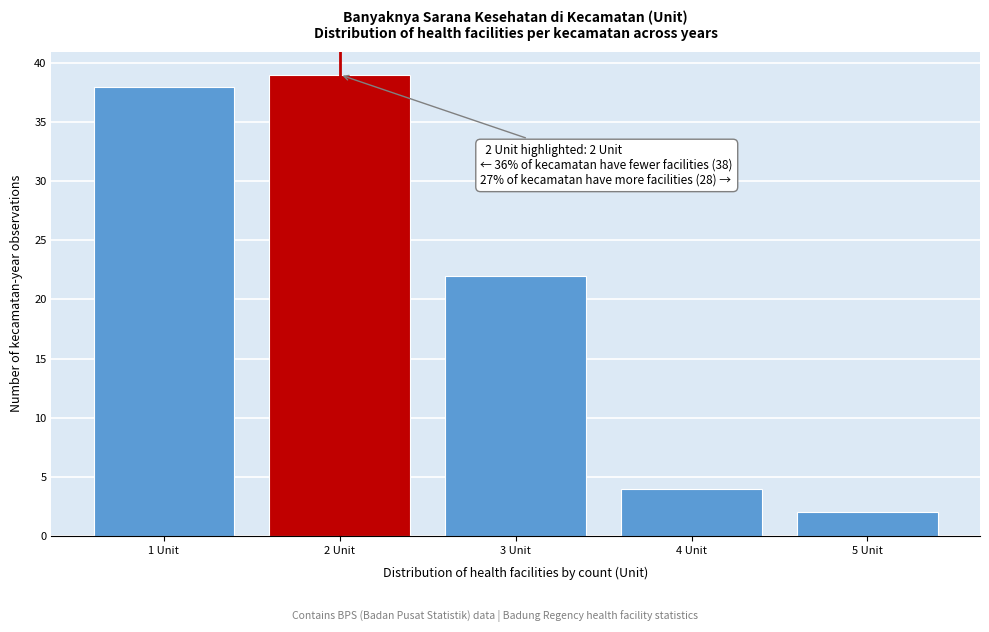

Reading left to right, transcribe all the data shown in this chart.

38	39	22	4	2